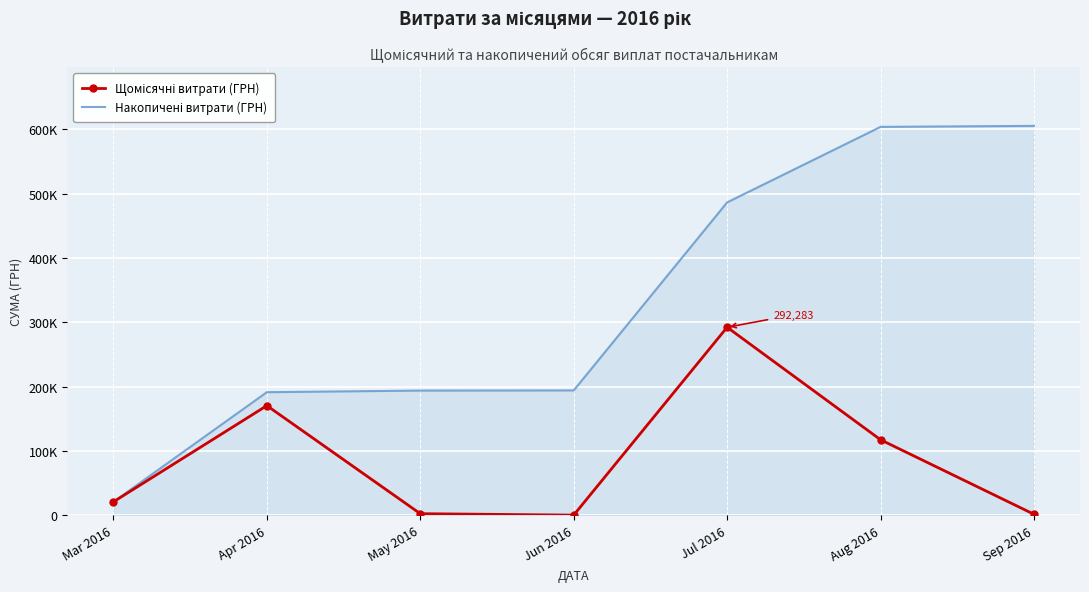

Reading left to right, transcribe all the data shown in this chart.

Щомісячні витрати (ГРН): Mar 2016=20914.1	Apr 2016=170447.5	May 2016=2492.5	Jun 2016=240.0	Jul 2016=292283.4	Aug 2016=117412.8	Sep 2016=1583.1
Накопичені витрати (ГРН): Mar 2016=20914.1	Apr 2016=191361.5	May 2016=193854.0	Jun 2016=194094.0	Jul 2016=486377.4	Aug 2016=603790.2	Sep 2016=605373.3